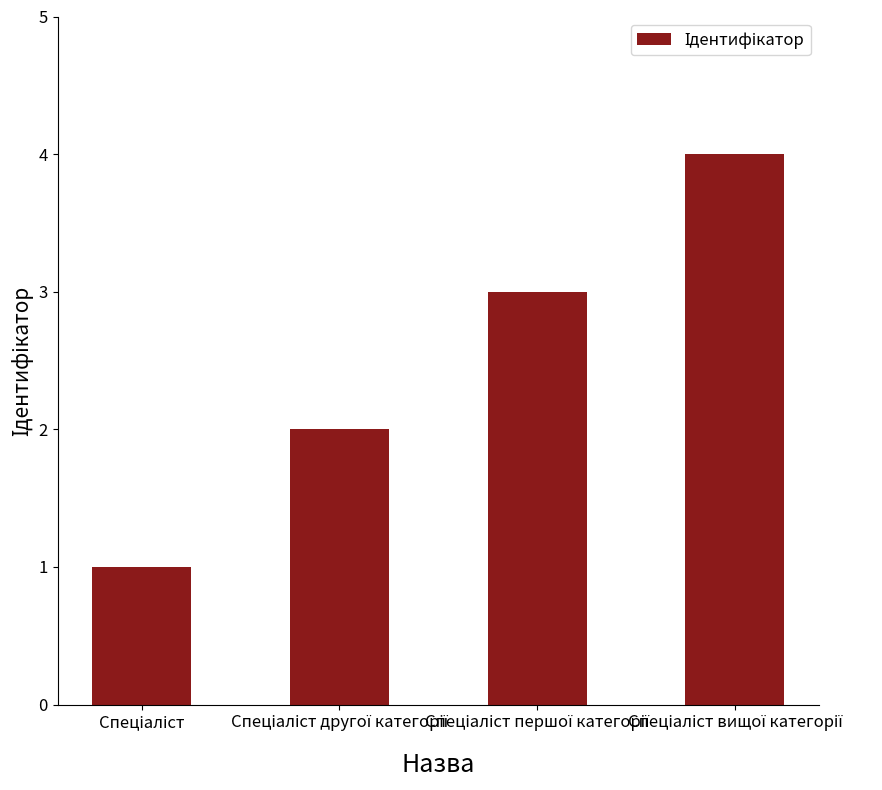

What is the maximum value shown in the chart?

4